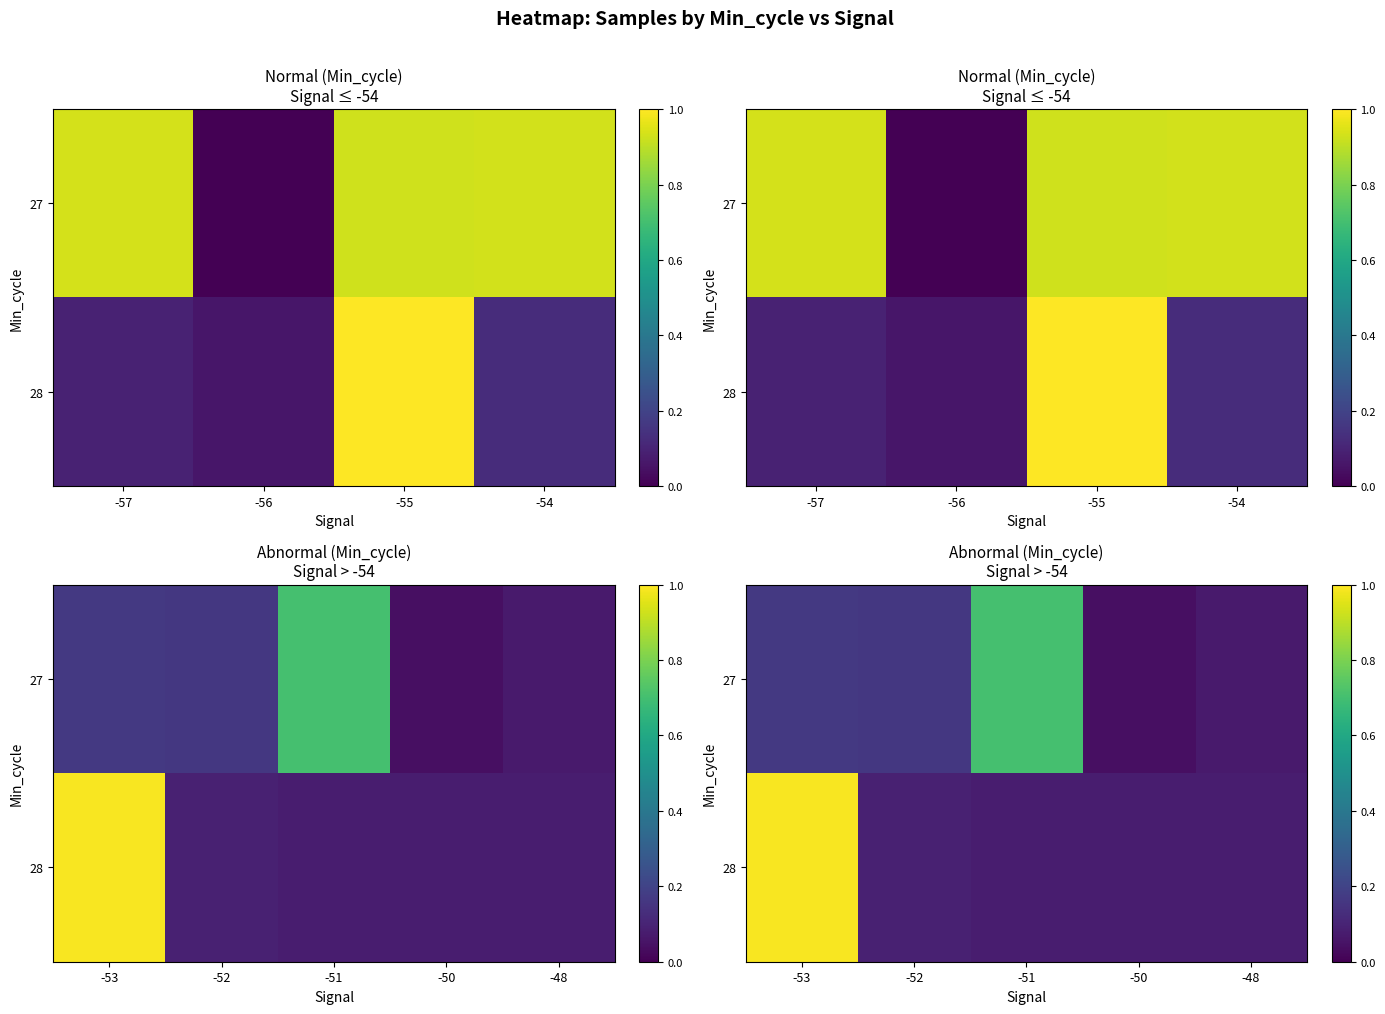

List the series in order of their peak value, lowest first.

27, 28